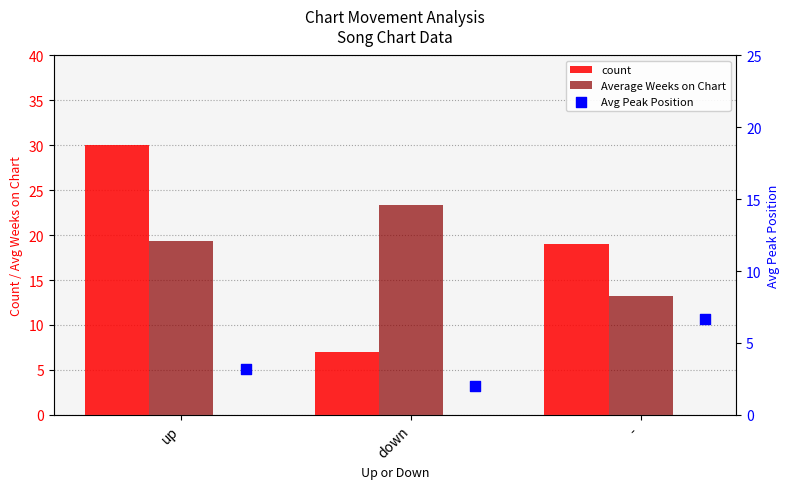

Which series has the largest total across all categories?

count